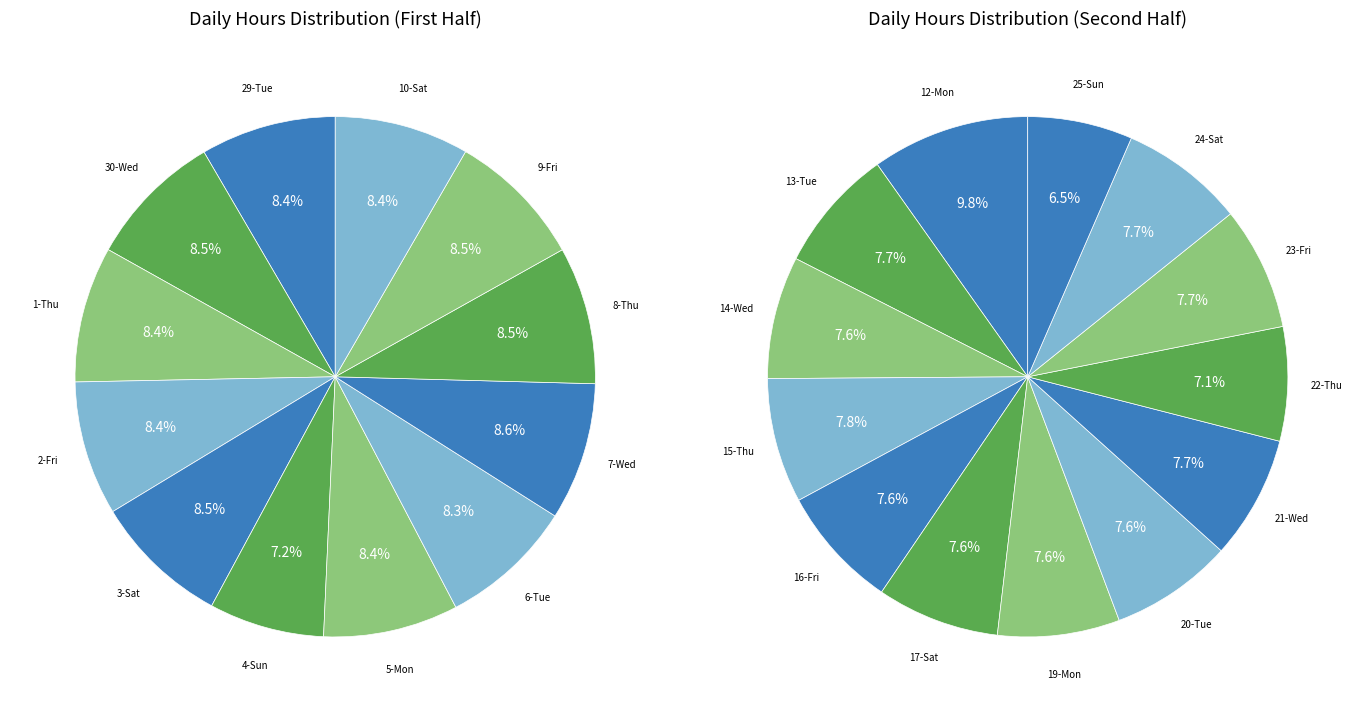

Is there a majority slice in this chart?

No